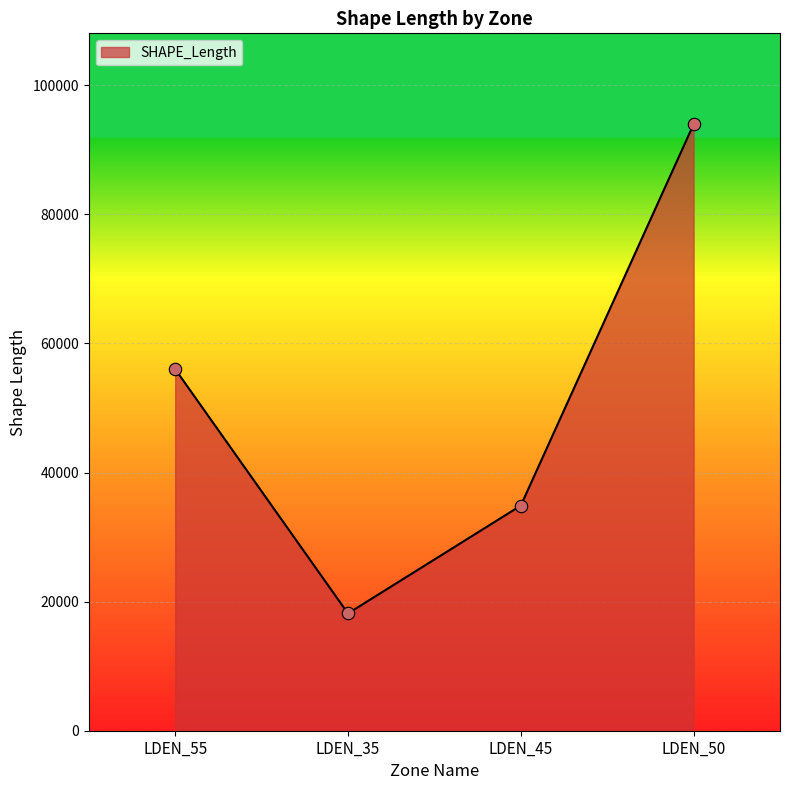

Which has a higher value, LDEN_35 or LDEN_55?

LDEN_55